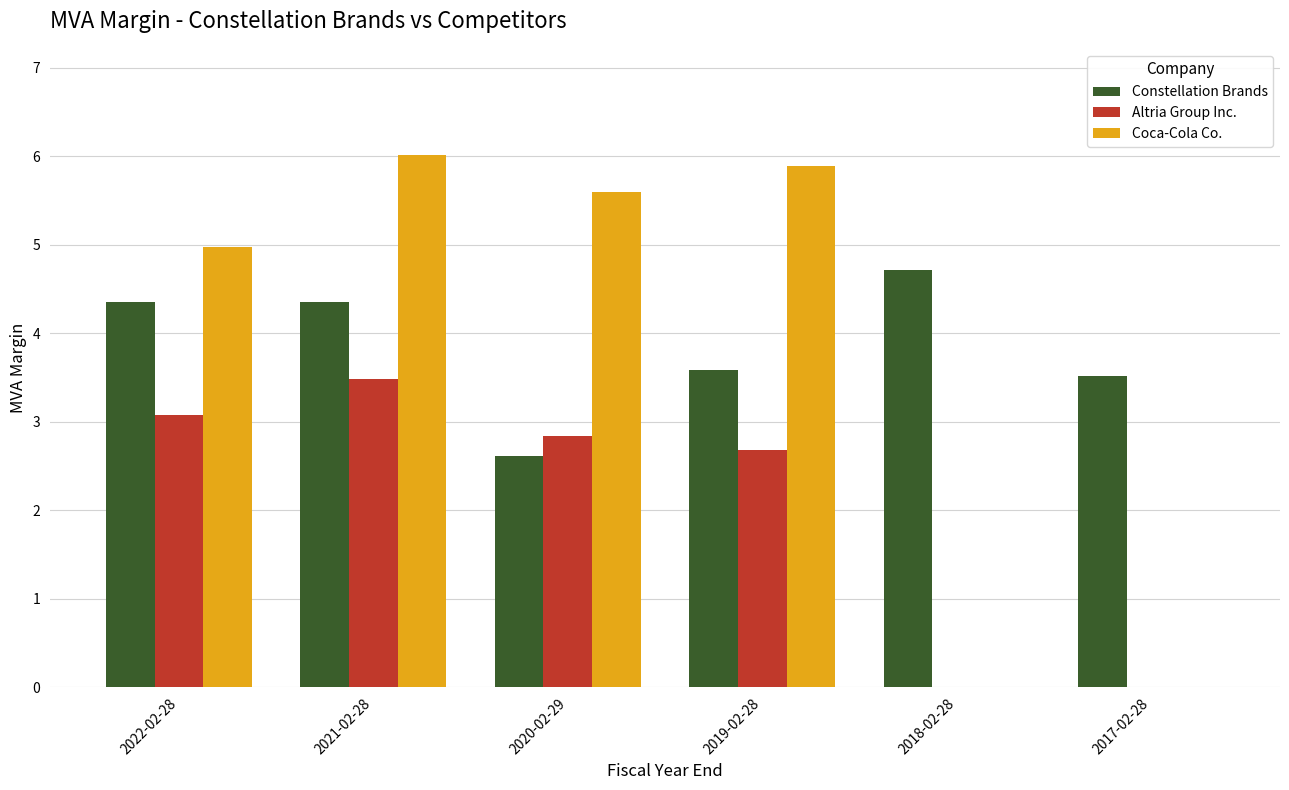

Reading left to right, extract all data points from this chart.

Constellation Brands: 2022-02-28=4.3	2021-02-28=4.3	2020-02-29=2.6	2019-02-28=3.6	2018-02-28=4.7	2017-02-28=3.5
Altria Group Inc.: 2022-02-28=3.1	2021-02-28=3.5	2020-02-29=2.8	2019-02-28=2.7	2018-02-28=0.0	2017-02-28=0.0
Coca-Cola Co.: 2022-02-28=5.0	2021-02-28=6.0	2020-02-29=5.6	2019-02-28=5.9	2018-02-28=0.0	2017-02-28=0.0